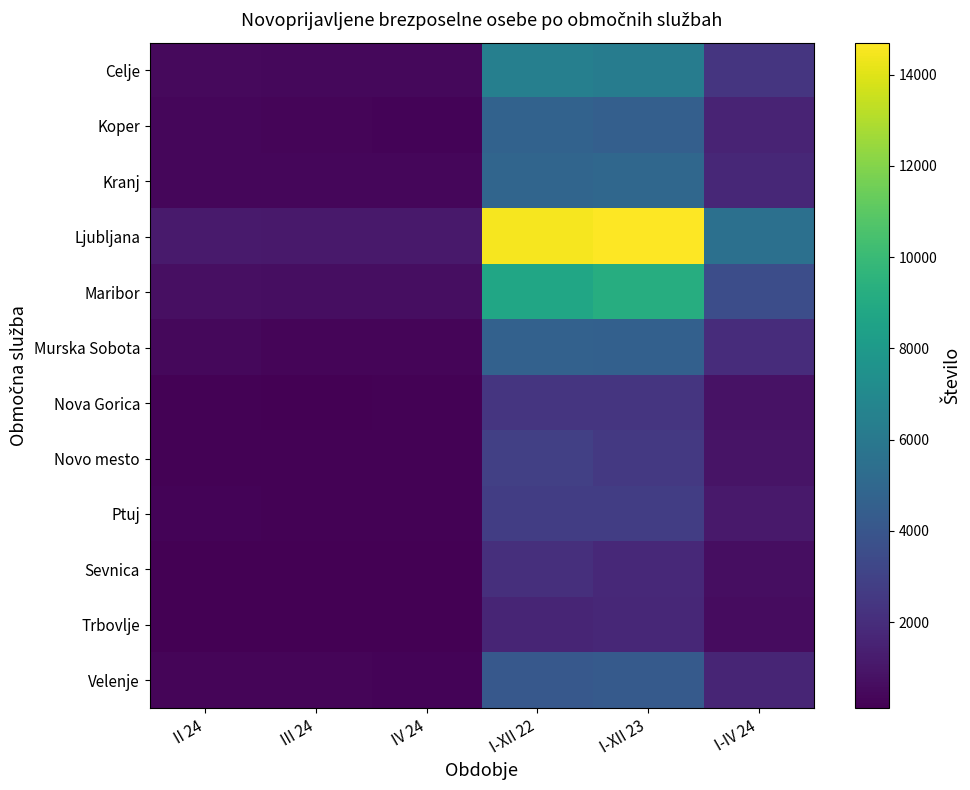

At which category does the chart reach its peak across all series?

I-XII 23